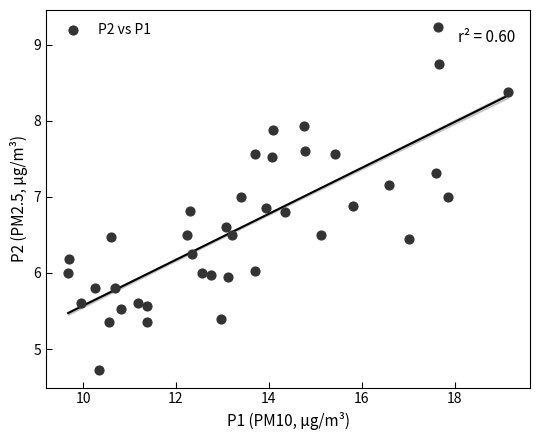

What is the range of Y values (max minus min)?

4.5